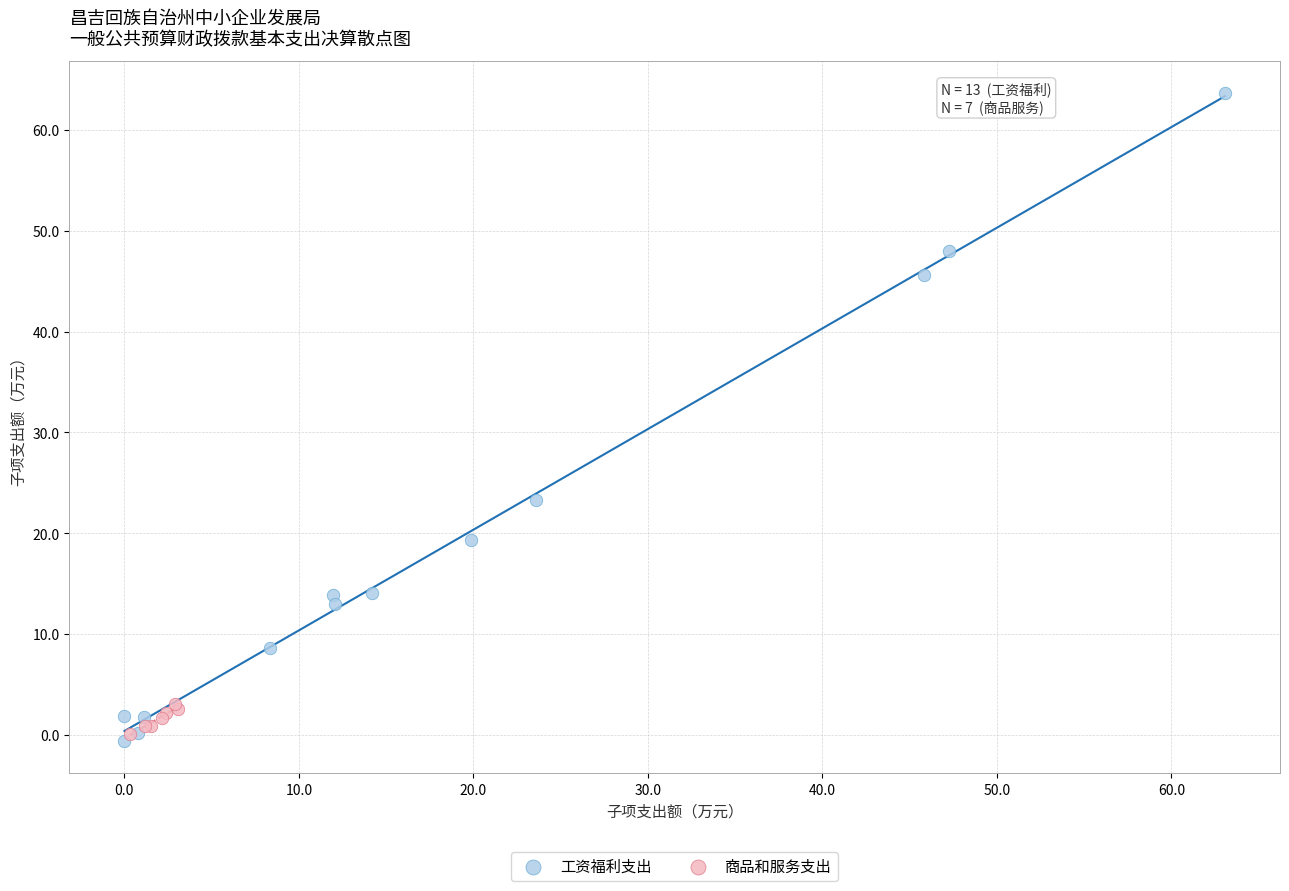

Which series has the widest spread of Y values?

工资福利支出